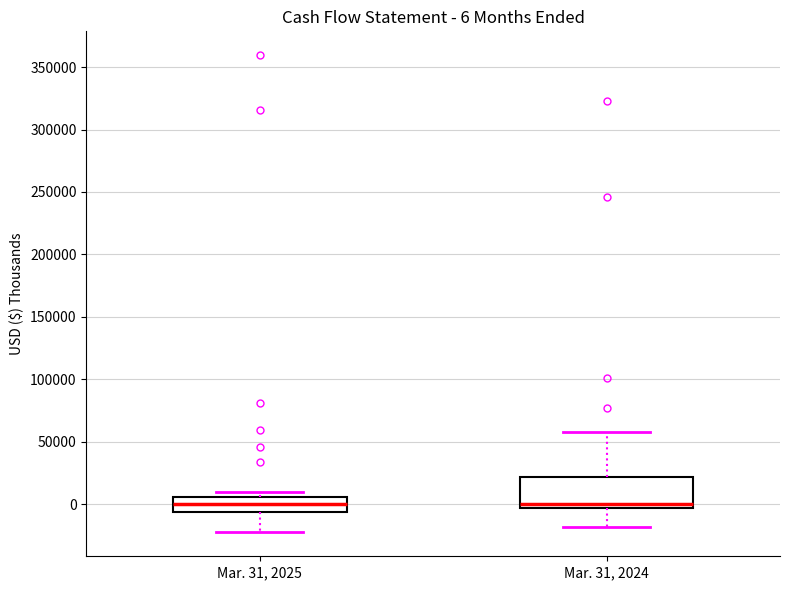

Which box is the tallest, from its lower edge to its upper edge?

Mar. 31, 2024